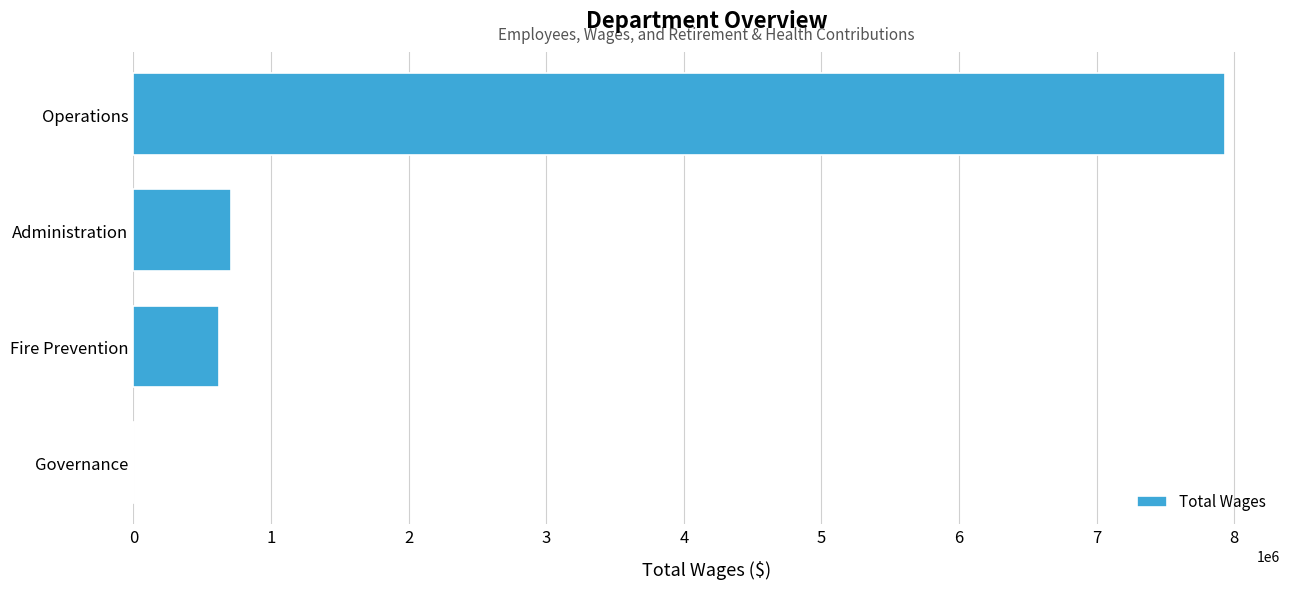

Is it true that the value at Fire Prevention is 621162?

True